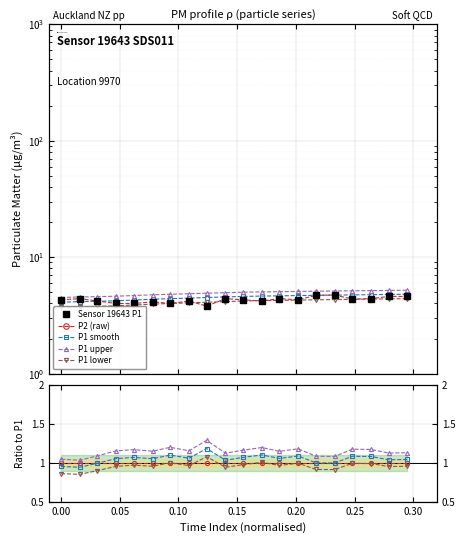

How many data points does each series have?

20